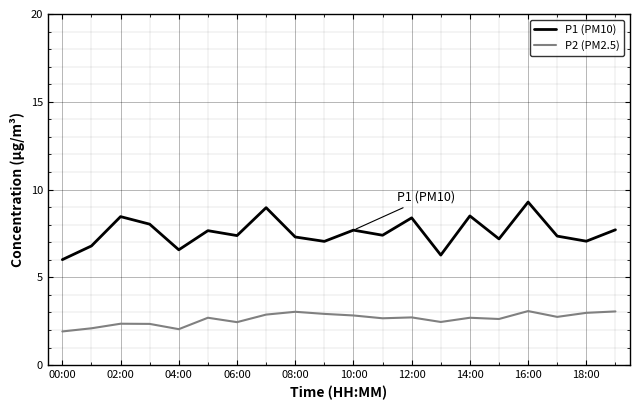

List the series in order of their overall mean, highest first.

P1 (PM10), P2 (PM2.5)